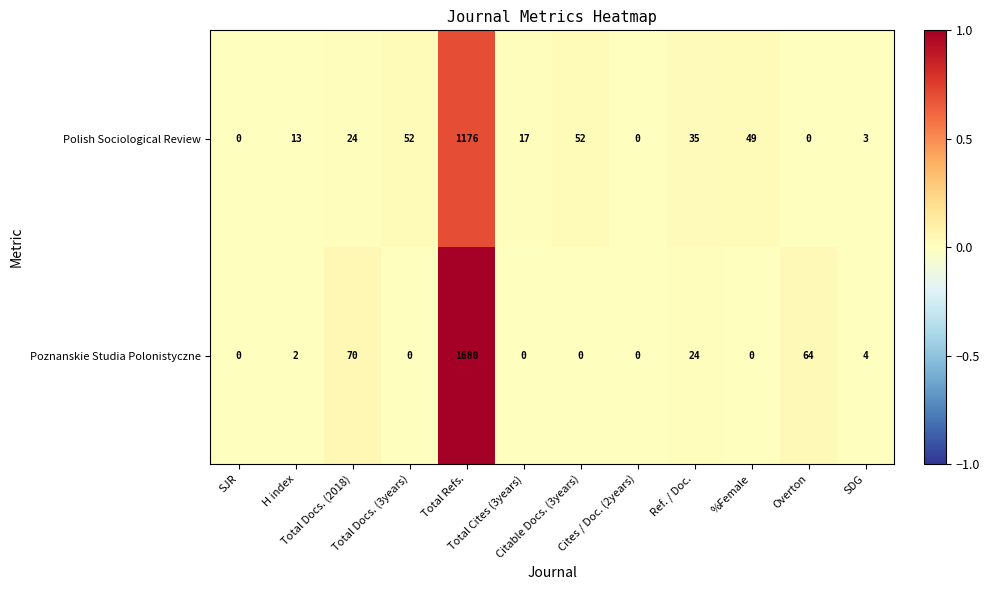

Which series has the largest total across all categories?

Poznanskie Studia Polonistyczne